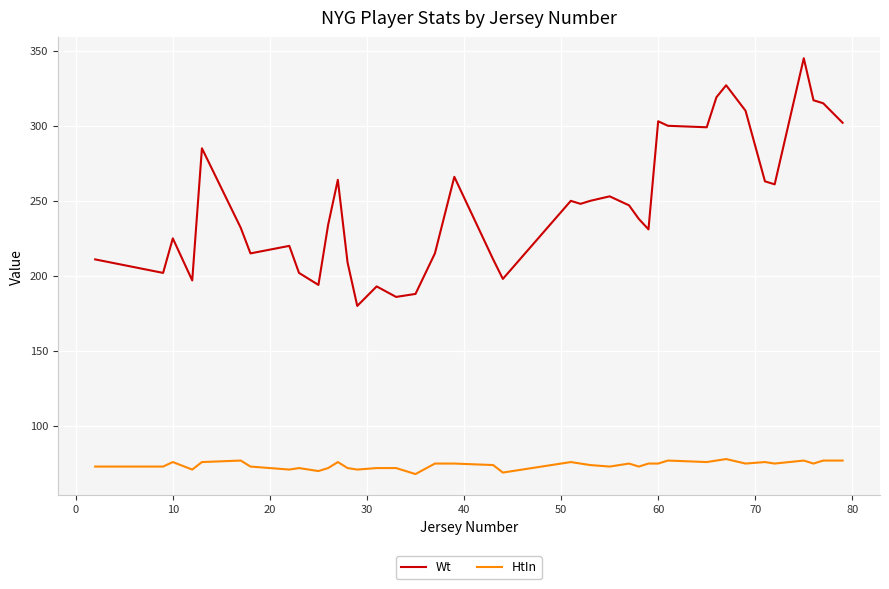

What is the average value of the Wt series?

248